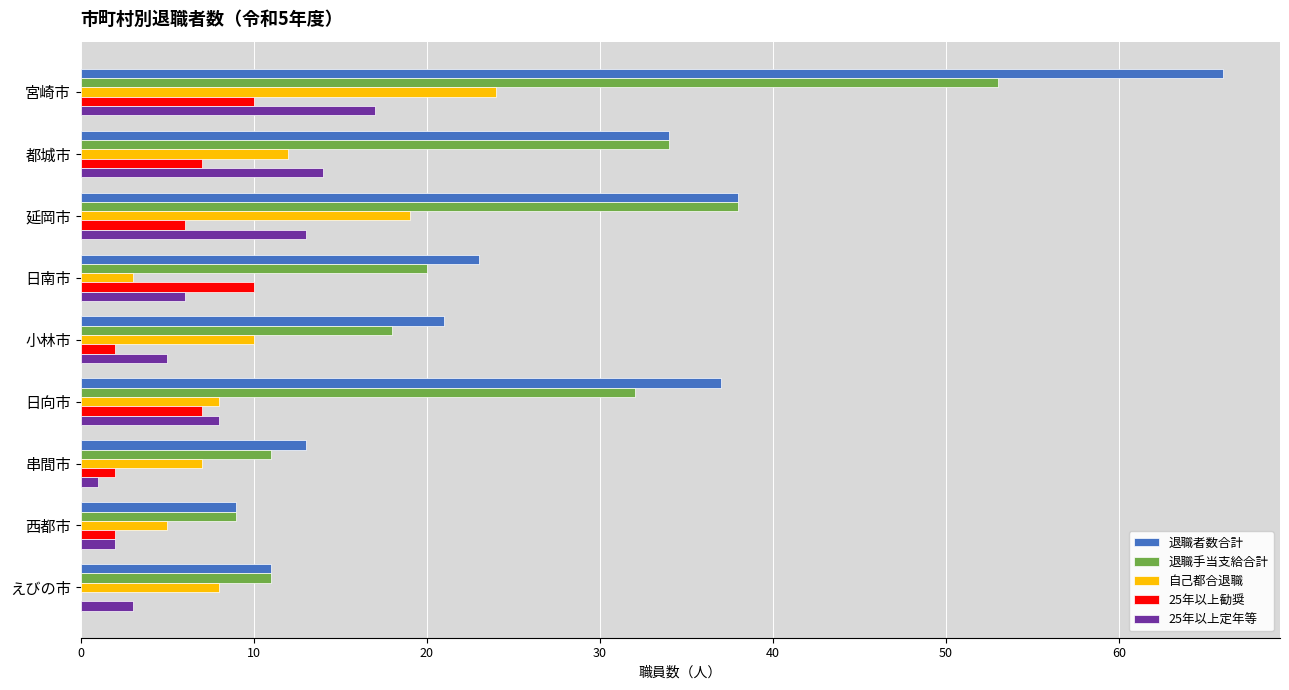

What is the maximum value for 退職手当支給合計?

53